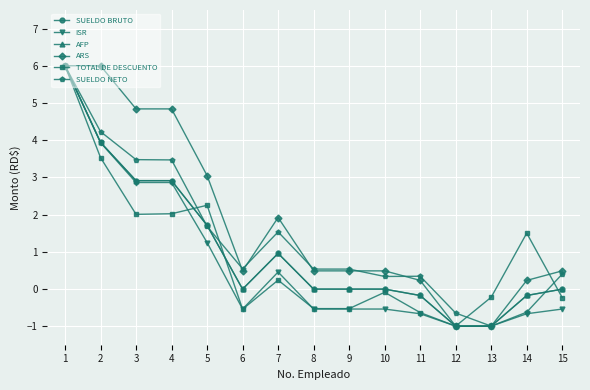

Does the chart have visible grid lines?

Yes